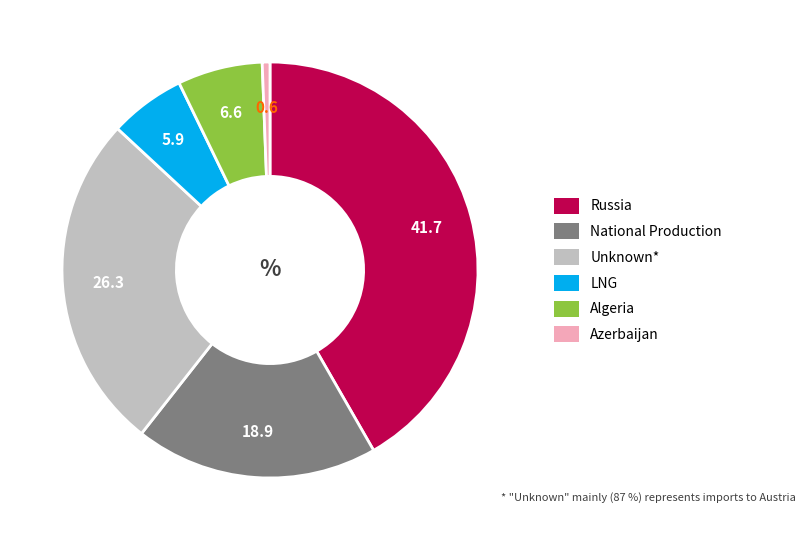

How many segments does this pie chart have?

6